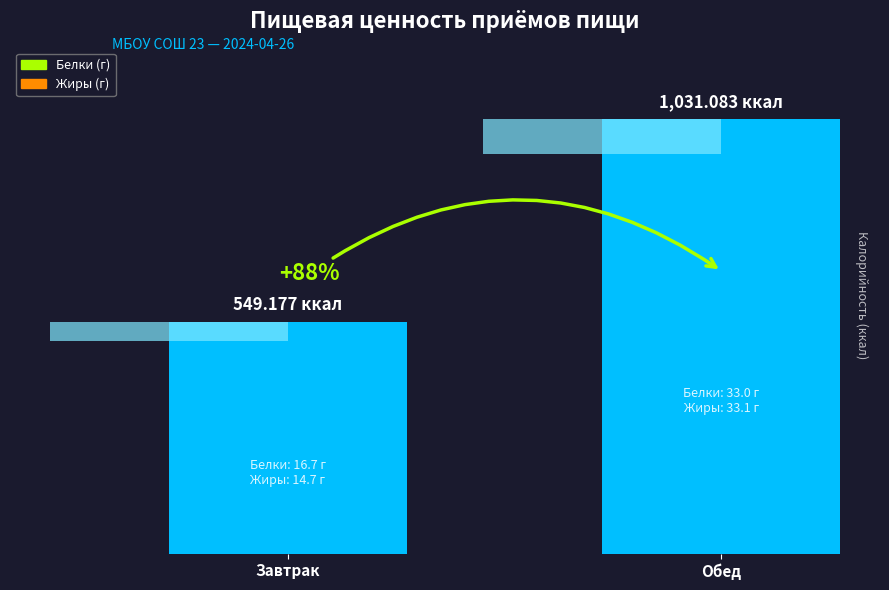

Which has a higher value, Завтрак or Обед?

Обед